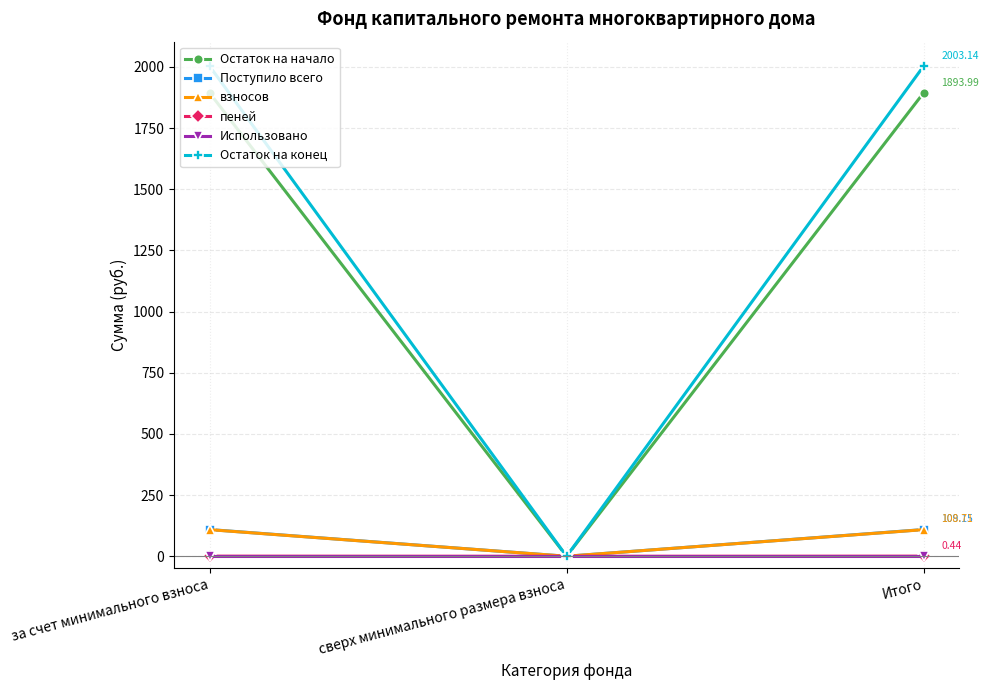

Is the value of Остаток на конец at Итого greater than the value of взносов at Итого?

Yes